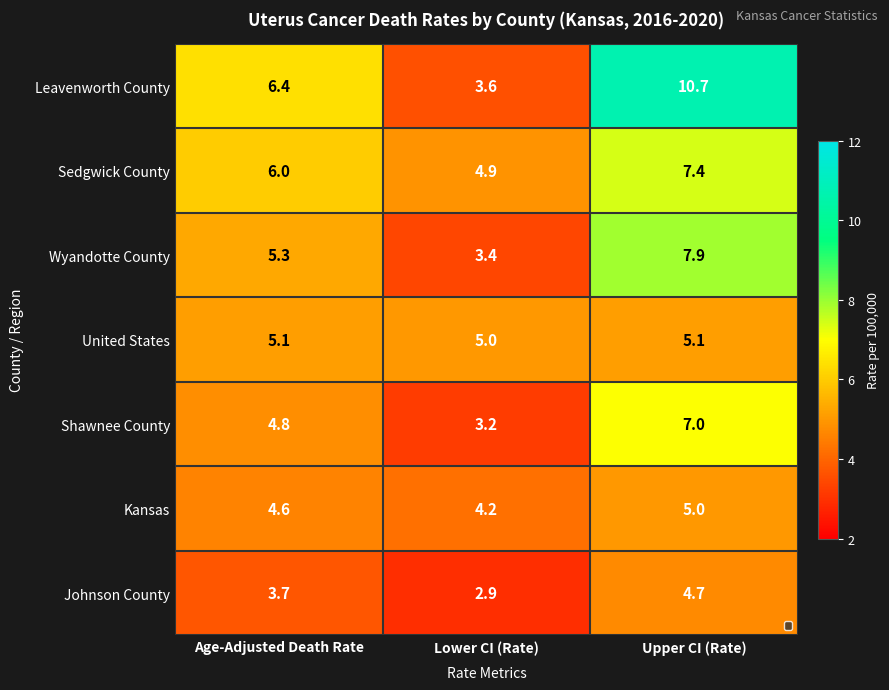

Which series has the widest spread of values?

Leavenworth County